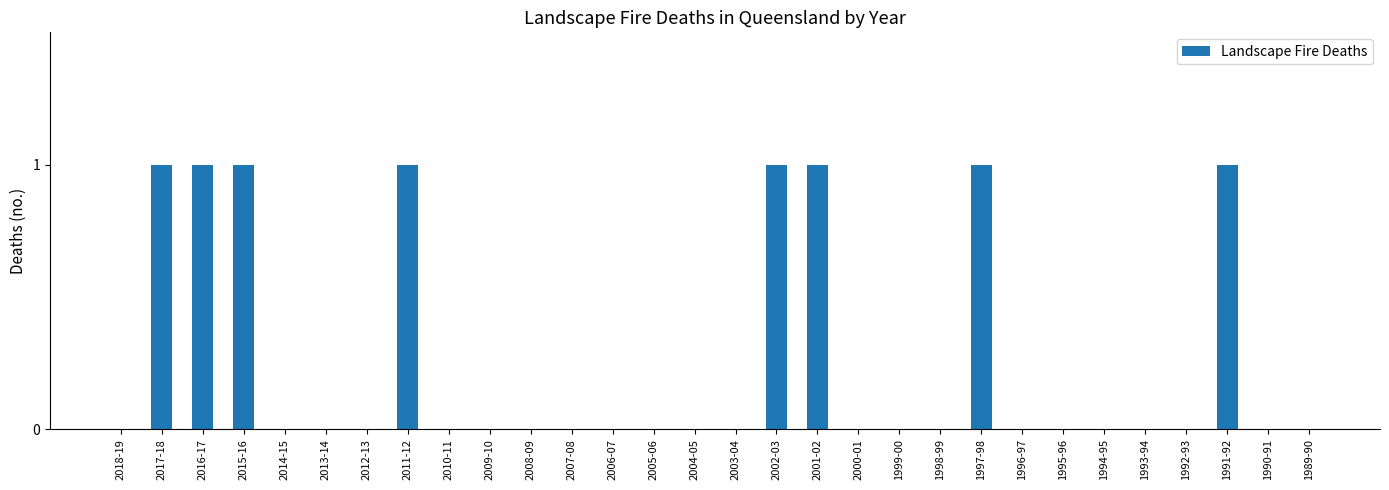

What is the change in value from 1998-99 to 1991-92?

+1